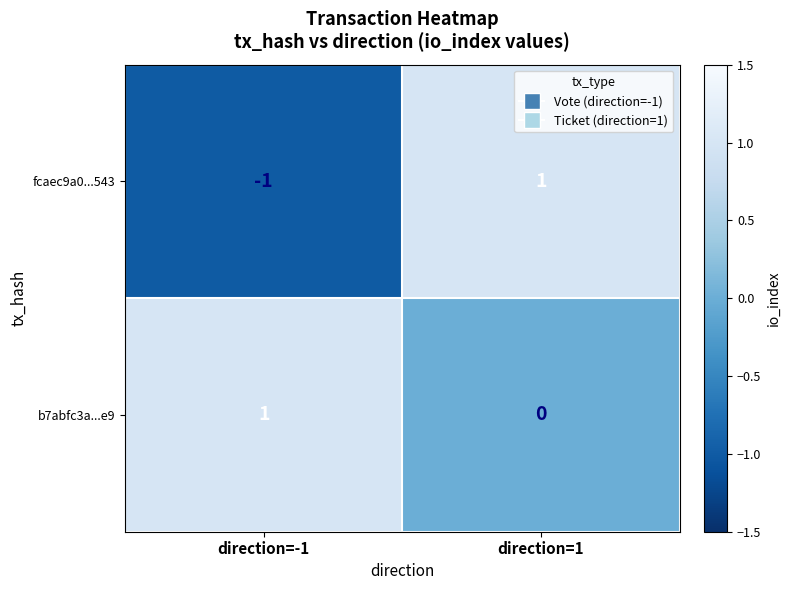

At how many categories does at least one series exceed 0?

2